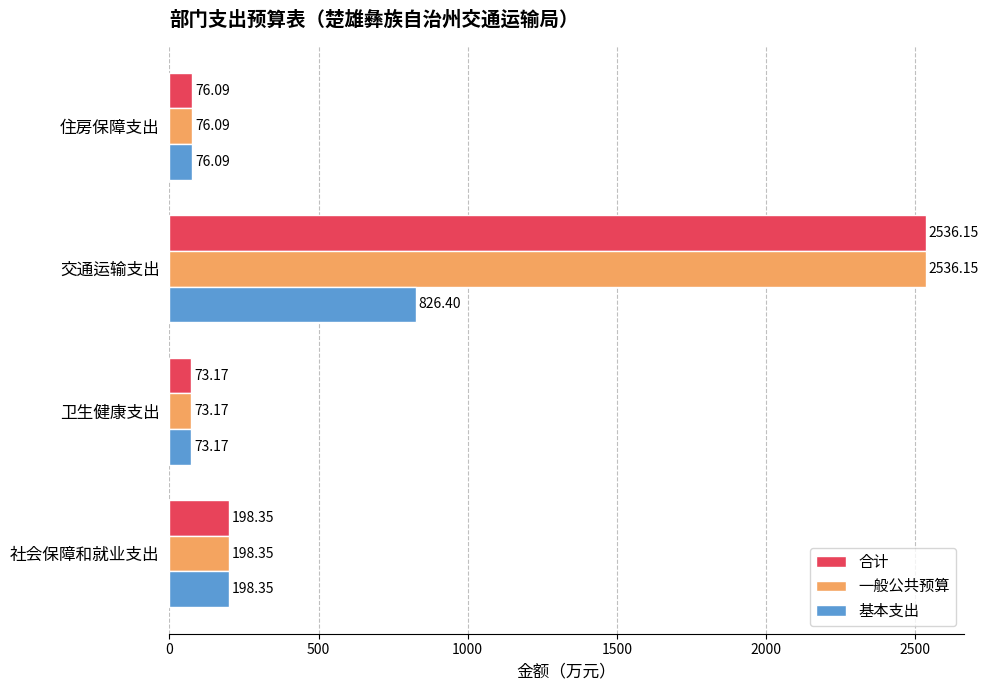

Is the value of 基本支出 at 交通运输支出 greater than the value of 合计 at 卫生健康支出?

Yes